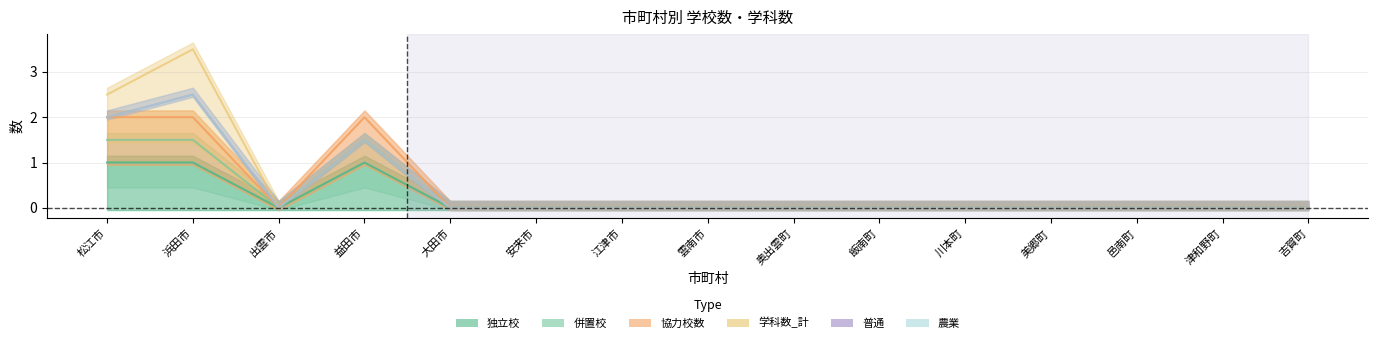

True or false: 学科数_計 and 普通 intersect in this chart.

False